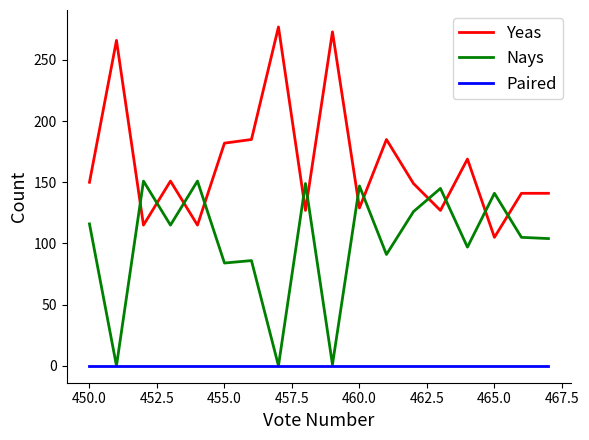

How many data points in Nays are less than 115?

9